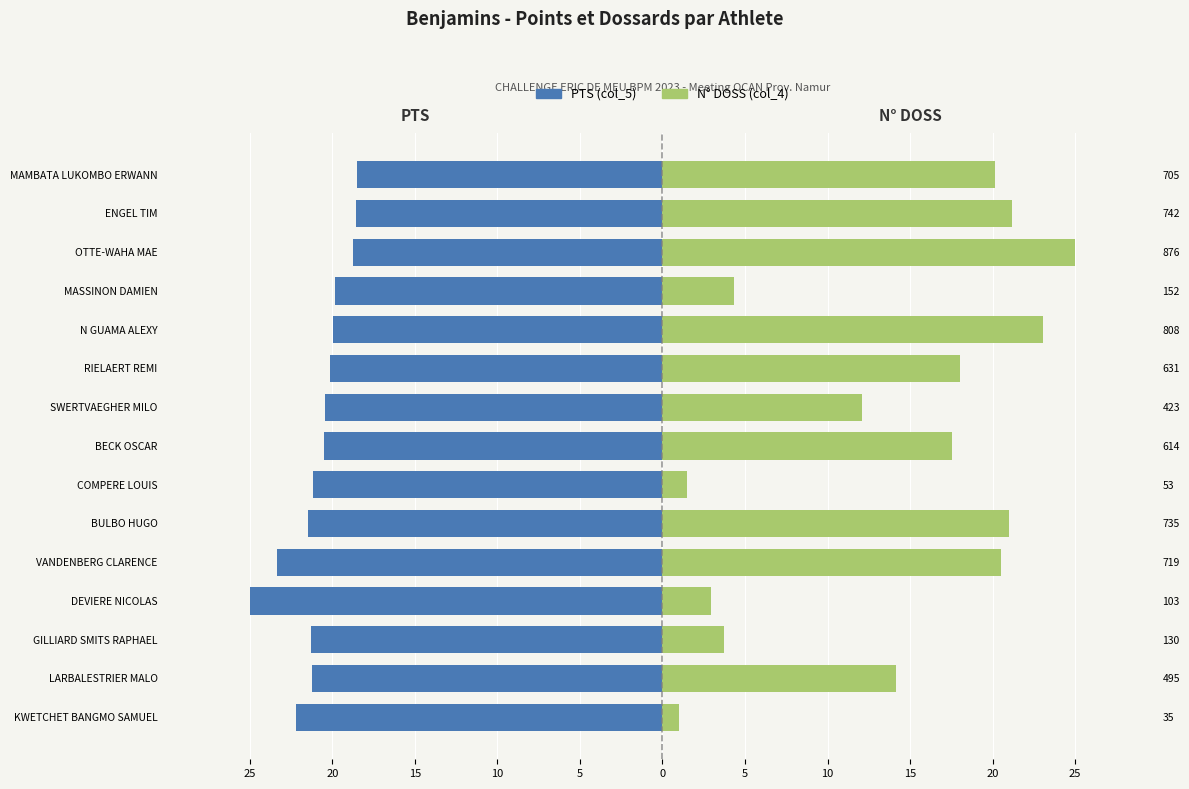

What is the sum of the PTS (col_5) values at RIELAERT REMI and LARBALESTRIER MALO?

-41.4